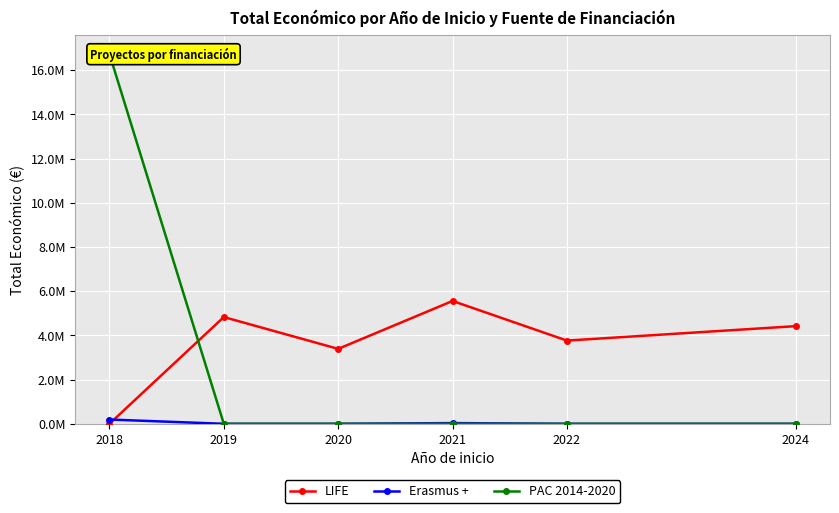

List the series in order of their peak value, highest first.

PAC 2014-2020, LIFE, Erasmus +